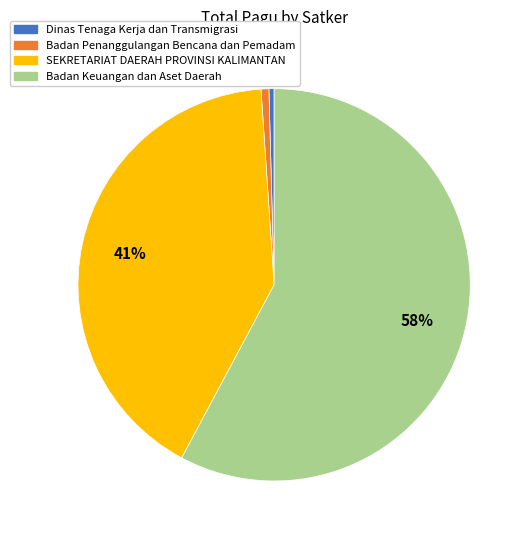

To the nearest percent, what portion does SEKRETARIAT DAERAH PROVINSI KALIMANTAN represent?

41%